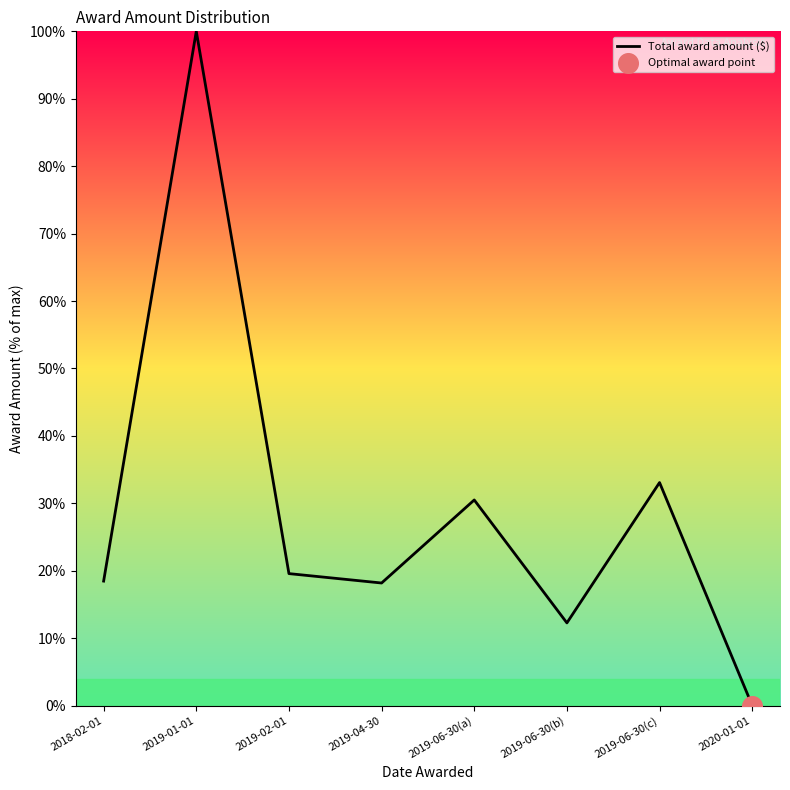

Approximately how many times larger is the value at 2019-01-01 compared to 2019-06-30(c)?

3.0